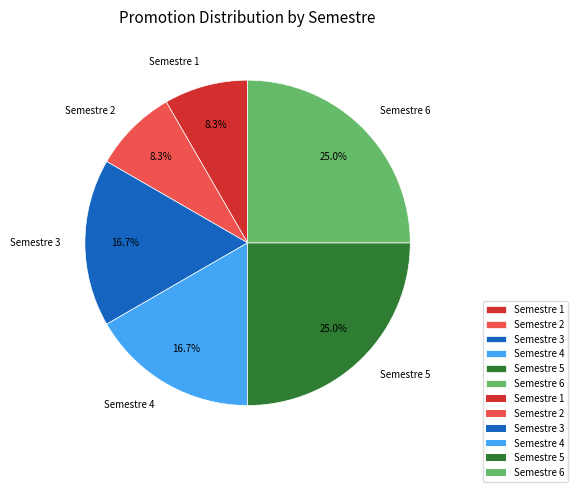

True or false: Semestre 4 accounts for 11% of the total.

False